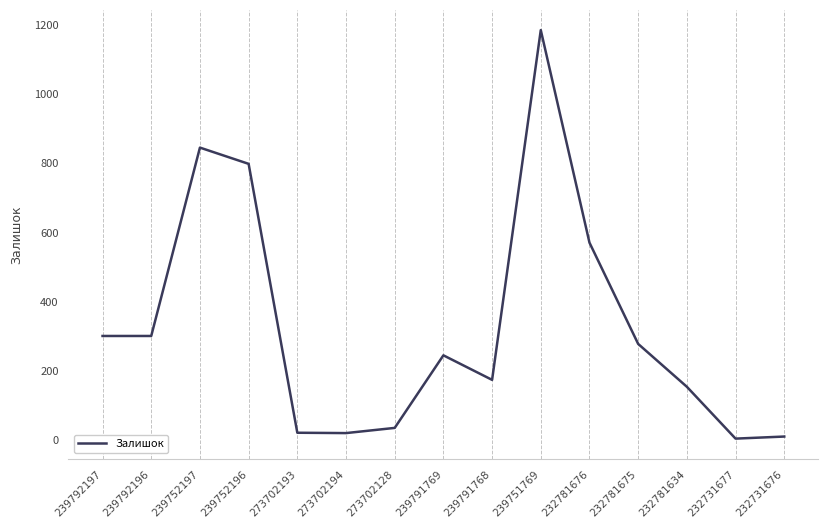

Which category has the highest value across all series?

239751769